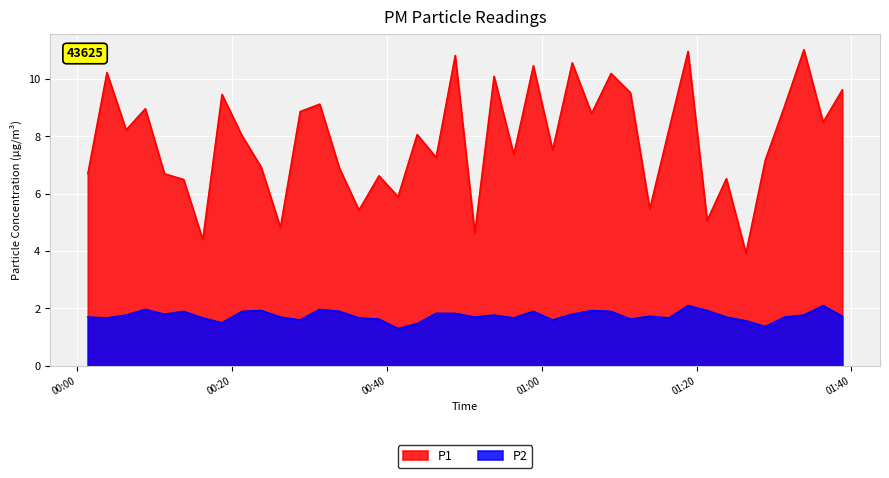

What is the smallest value displayed?

1.3